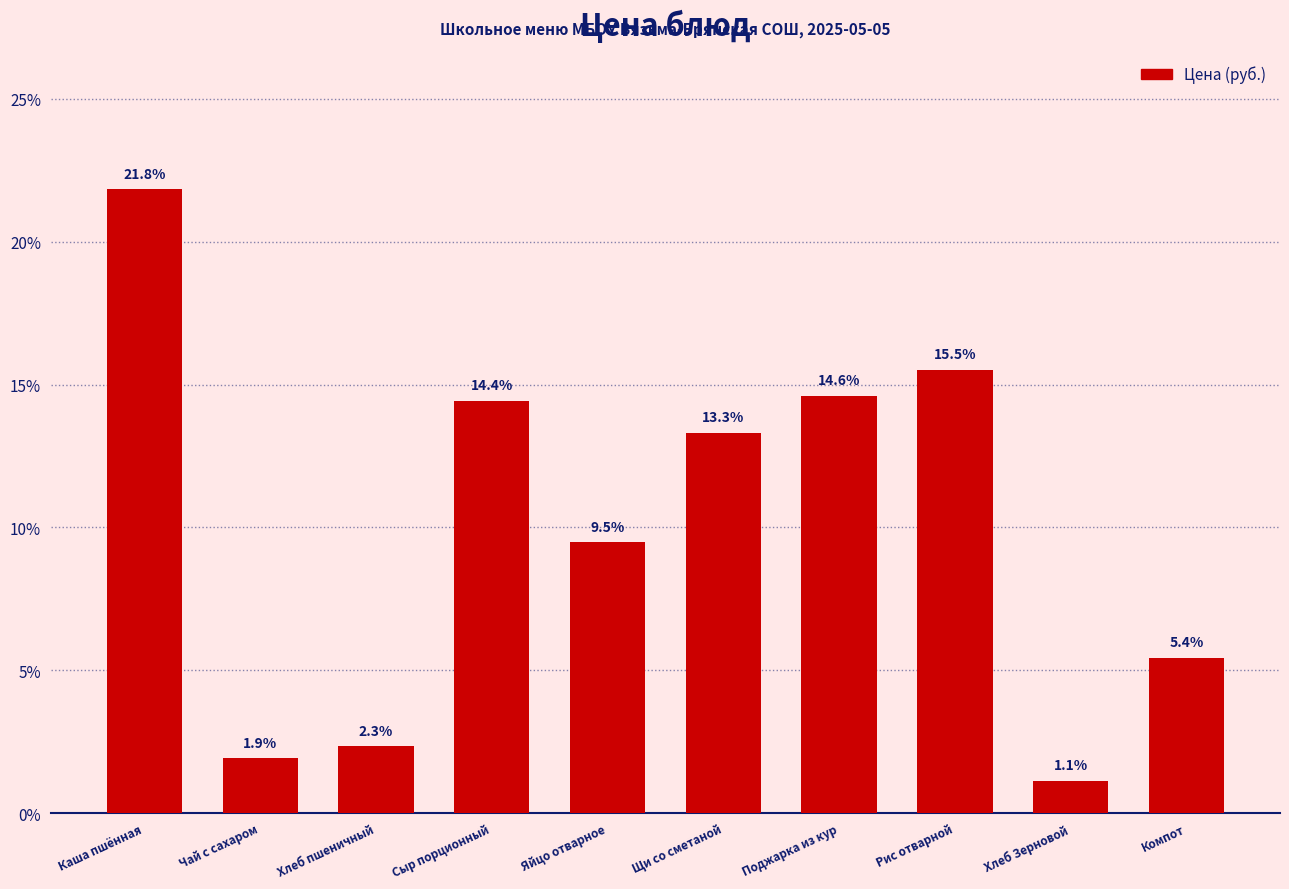

Reading right to left, extract all data points from this chart.

Компот=5.4	Хлеб Зерновой=1.1	Рис отварной=15.5	Поджарка из кур=14.6	Щи со сметаной=13.3	Яйцо отварное=9.5	Сыр порционный=14.4	Хлеб пшеничный=2.3	Чай с сахаром=1.9	Каша пшённая=21.8